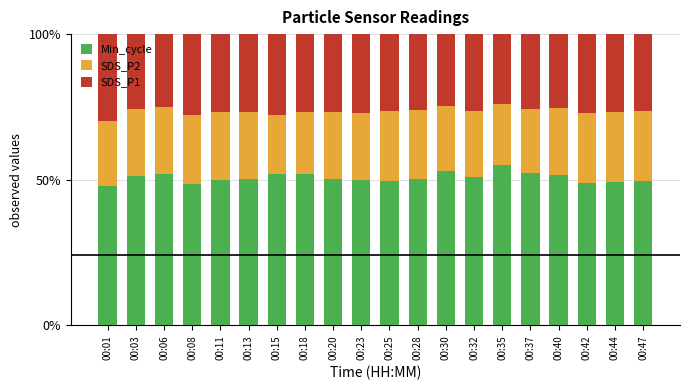

What is the difference between the second highest and minimum values in the Min_cycle series?

5.1